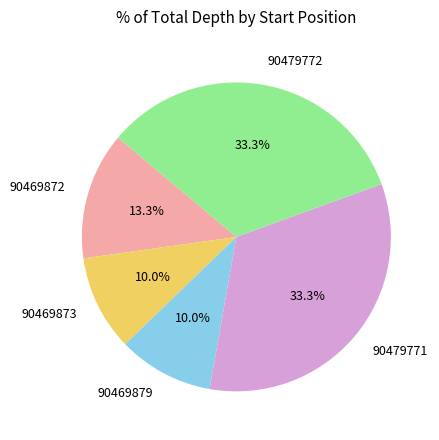

What percentage is NOT represented by 90469879?

90.0%